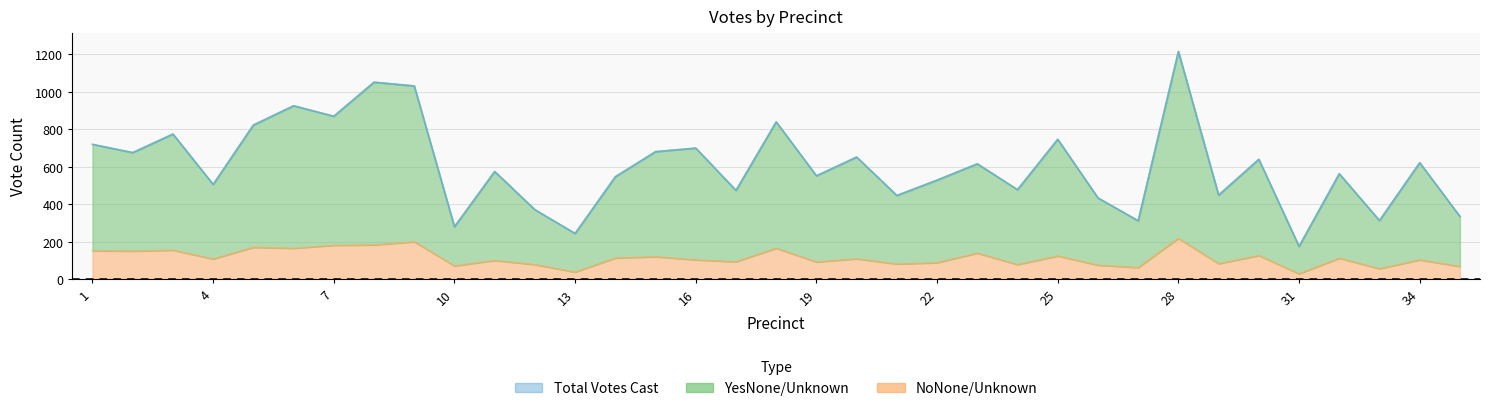

How many data points in YesNone/Unknown are above 575?

17